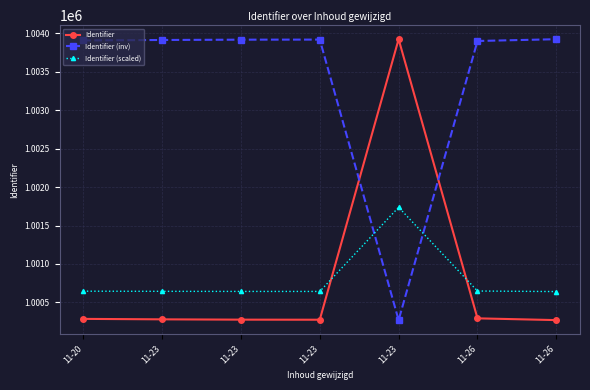

How many lines are shown in the chart?

3